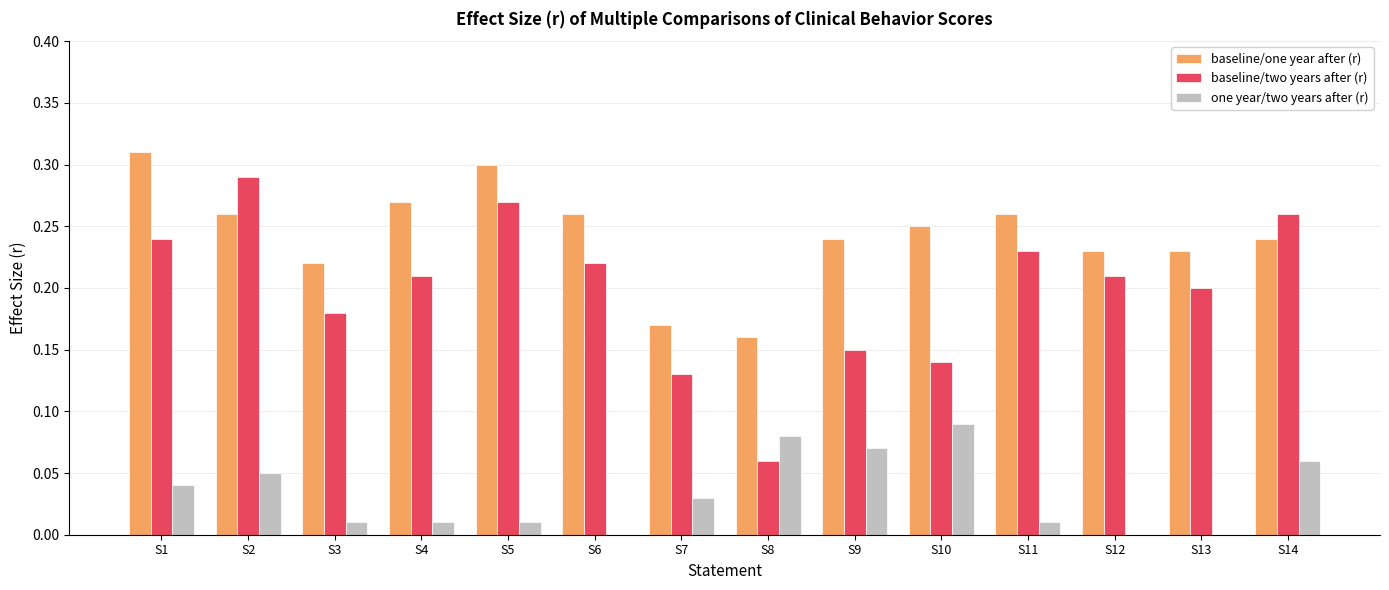

Which series changed the most between S6 and S8?

baseline/two years after (r)